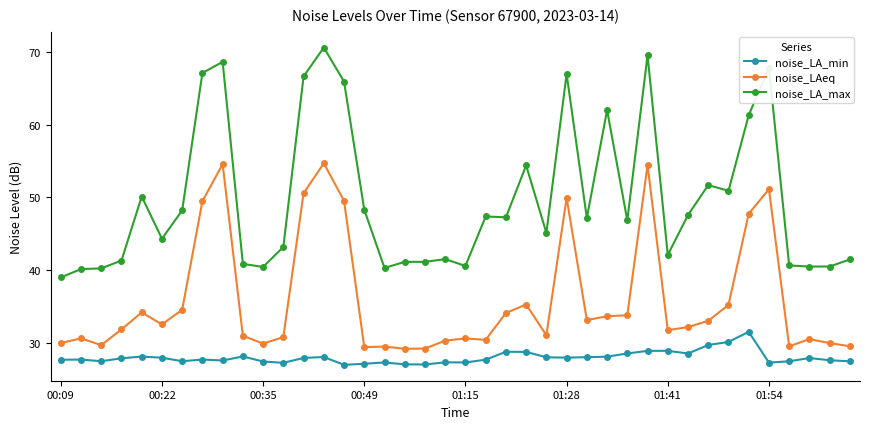

True or false: noise_LA_max and noise_LA_min intersect in this chart.

False